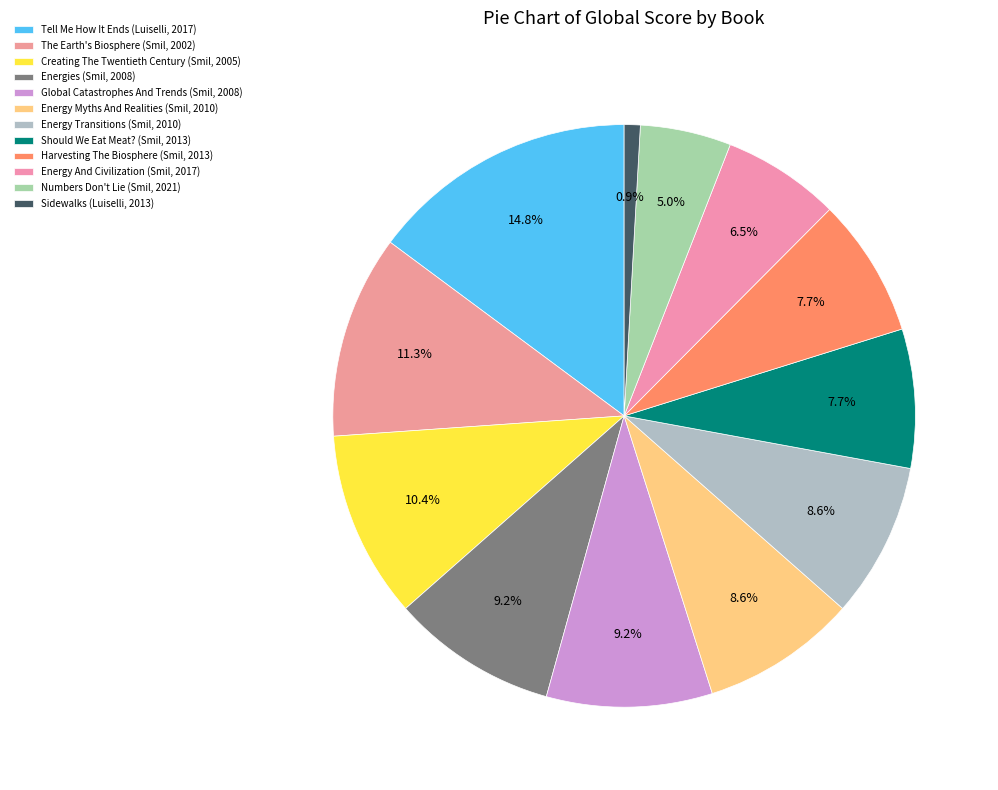

How many segments does this pie chart have?

12